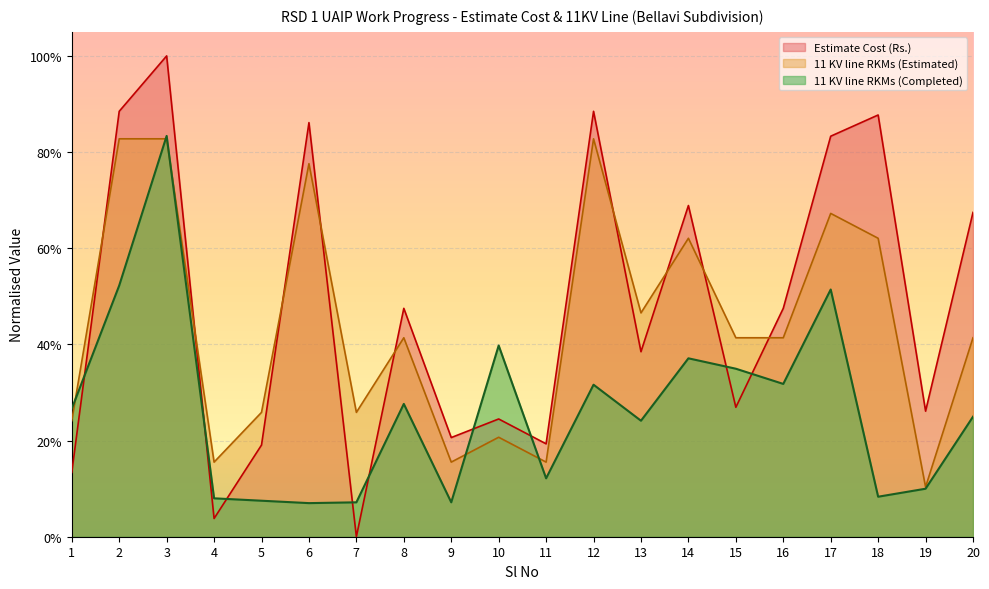

List the series in order of their peak value, lowest first.

11 KV line RKMs (Estimated), 11 KV line RKMs (Completed), Estimate Cost (Rs.)